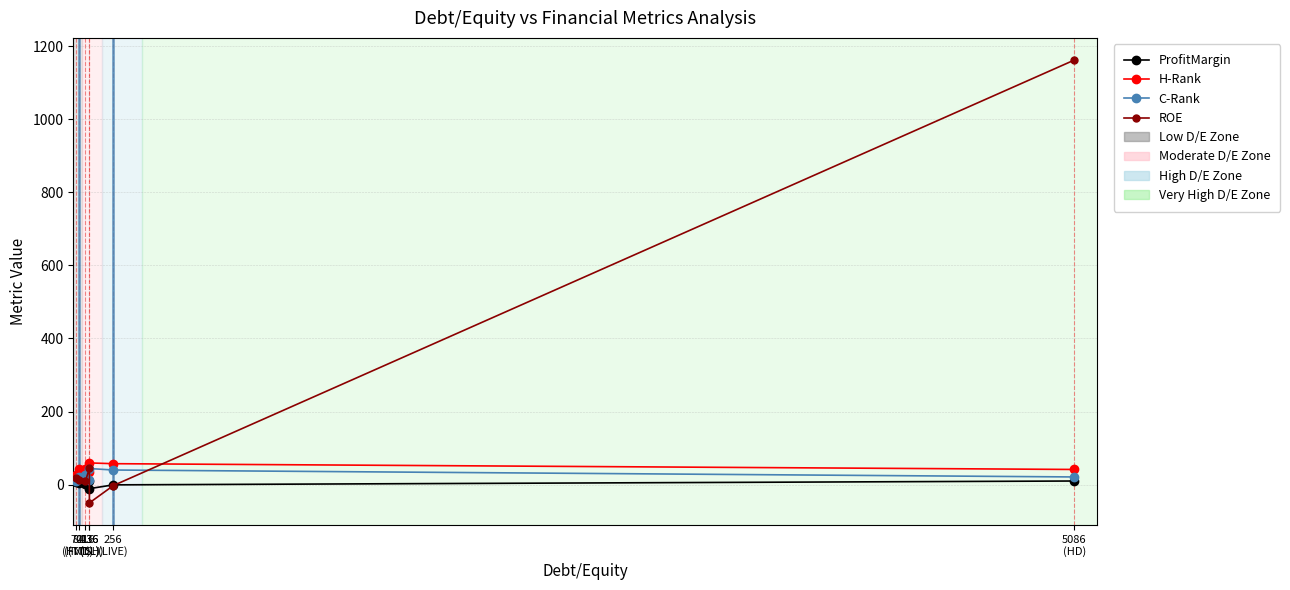

The ROE series shows 18.0 at 70
(HVT). True or false?

True